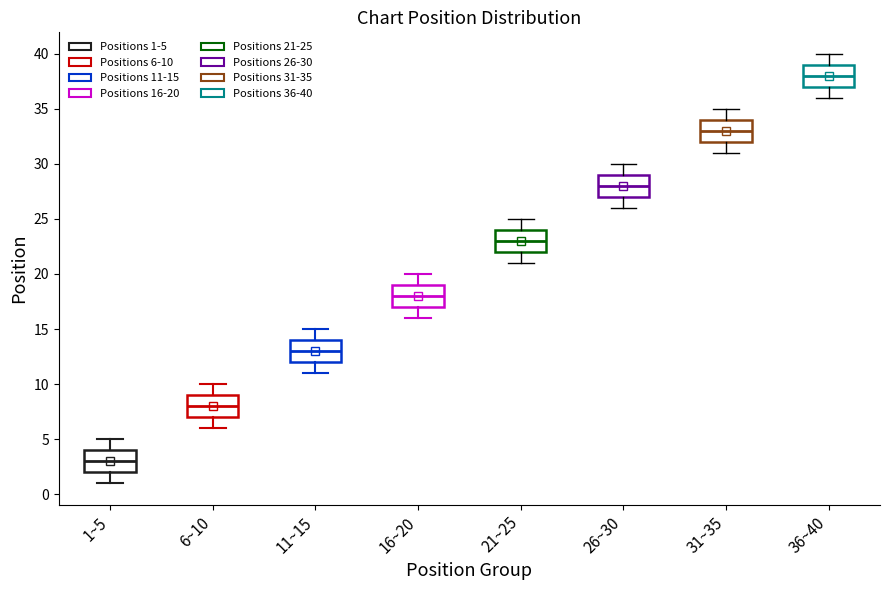

Reading left to right, read every box against the y-axis: the position of its median line, the range the box covers, and the ends of its whiskers. The values are not printed on the chart, so give them approximately, as read against the axis.

1~5: median 3, box 2 to 4, whiskers 1 to 5
6~10: median 8, box 7 to 9, whiskers 6 to 10
11~15: median 13, box 12 to 14, whiskers 11 to 15
16~20: median 18, box 17 to 19, whiskers 16 to 20
21~25: median 23, box 22 to 24, whiskers 21 to 25
26~30: median 28, box 27 to 29, whiskers 26 to 30
31~35: median 33, box 32 to 34, whiskers 31 to 35
36~40: median 38, box 37 to 39, whiskers 36 to 40